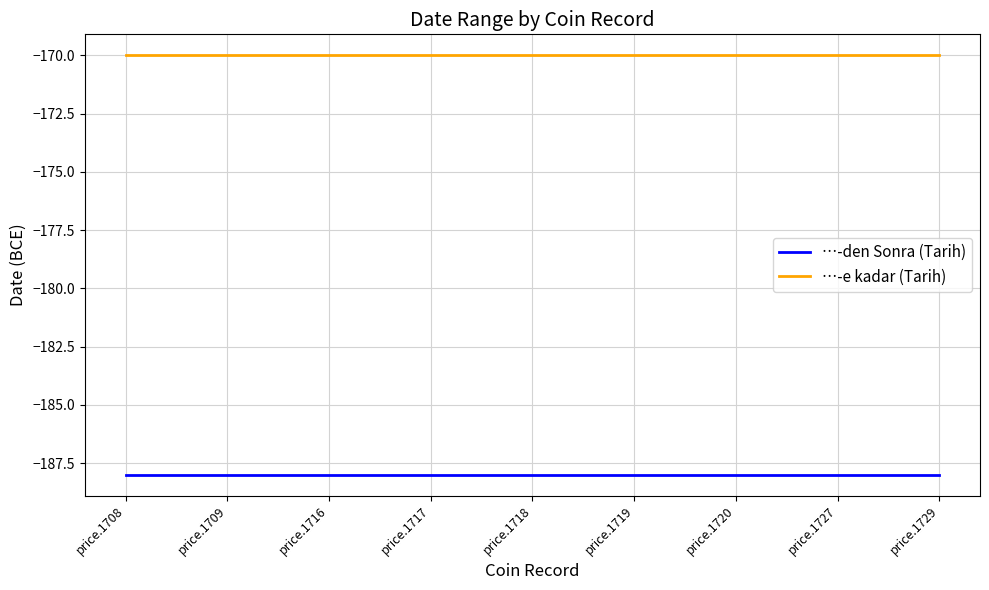

True or false: …-e kadar (Tarih) has a value of -170 at price.1729.

True